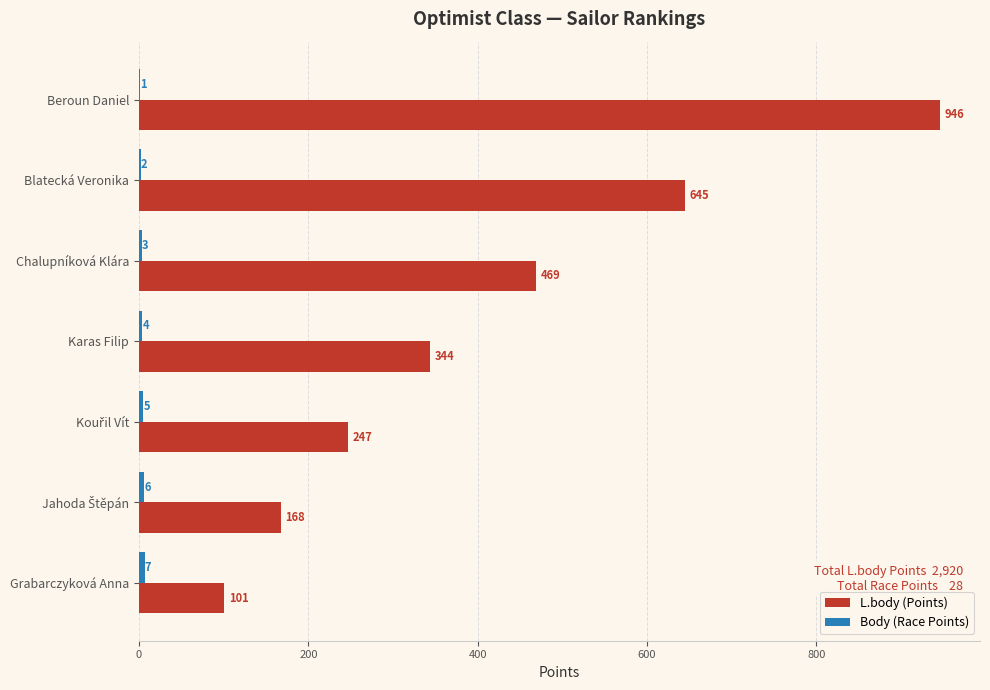

What is the sum of the L.body (Points) values at Blatecká Veronika and Grabarczyková Anna?

746